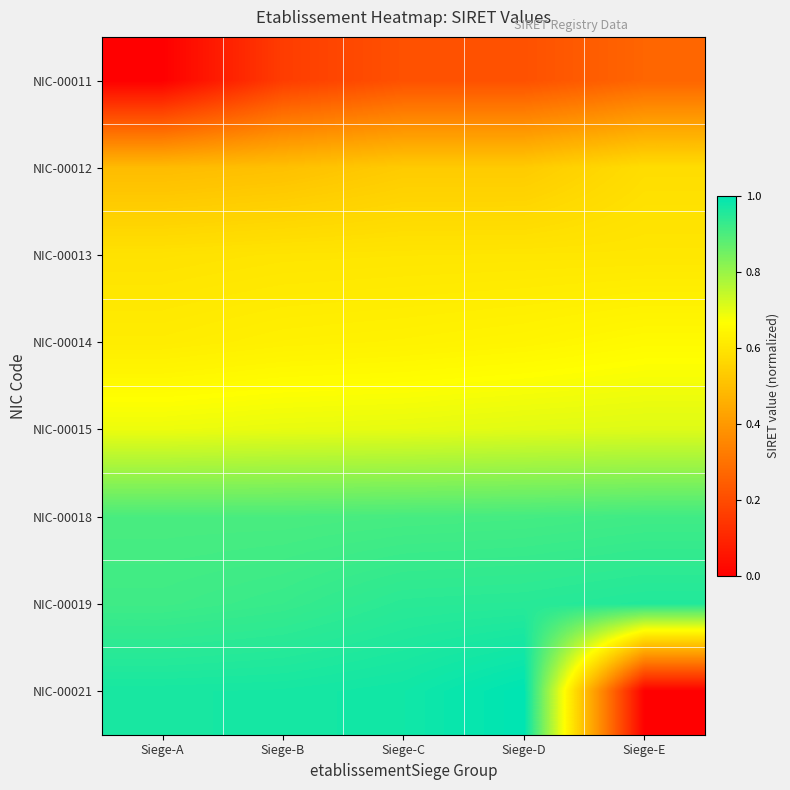

Which series has the largest range (max minus min)?

NIC-00021